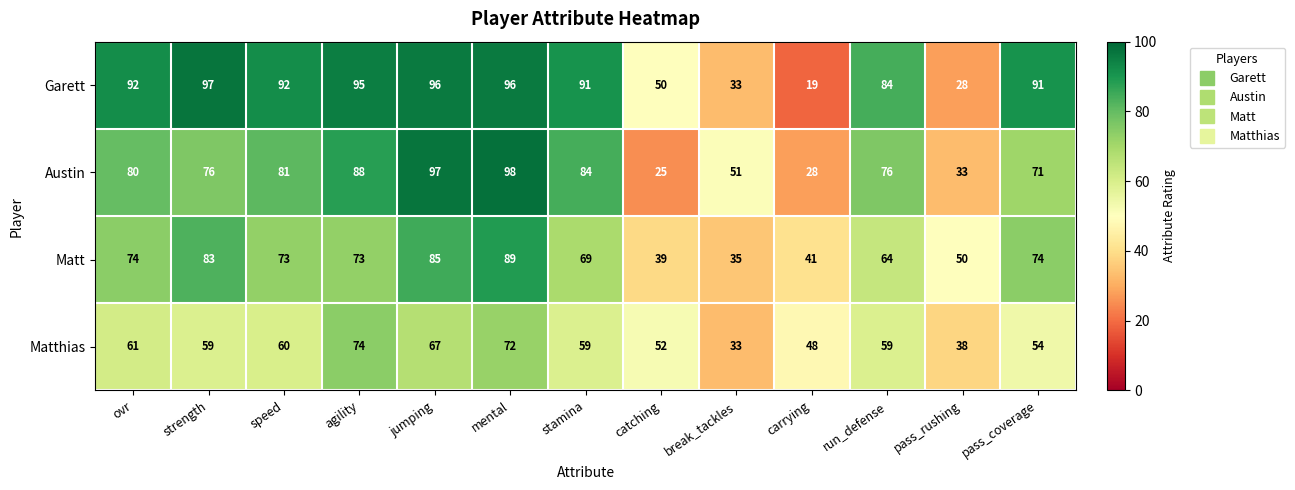

Which series changed the most between run_defense and pass_rushing?

Garett